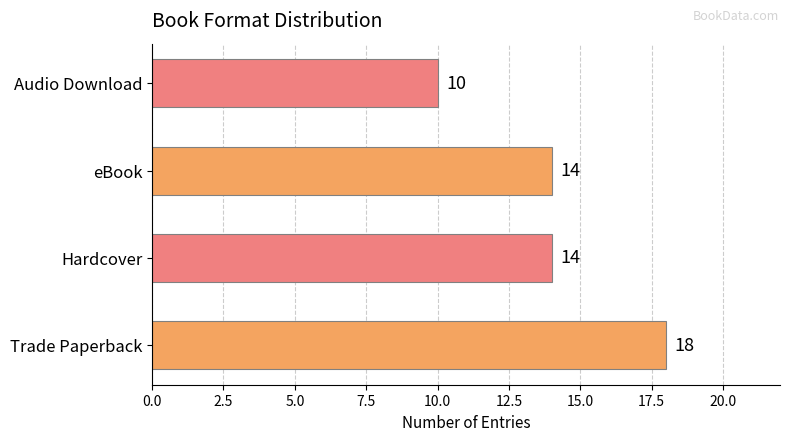

Is it true that the value at Audio Download is 10?

True